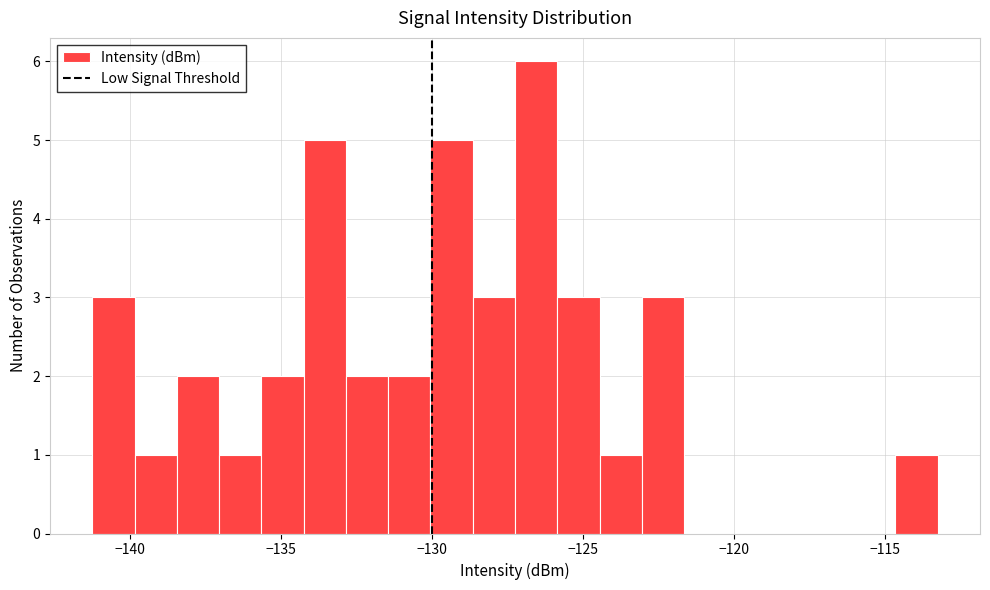

Around what value on the x-axis is the tallest bar? Give the approximate position of its centre, as read against the axis.

-126.5